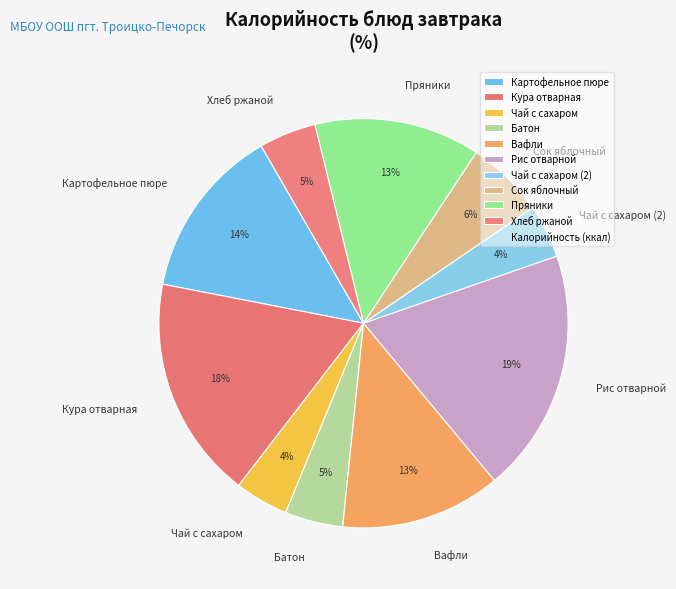

How many segments does this pie chart have?

10